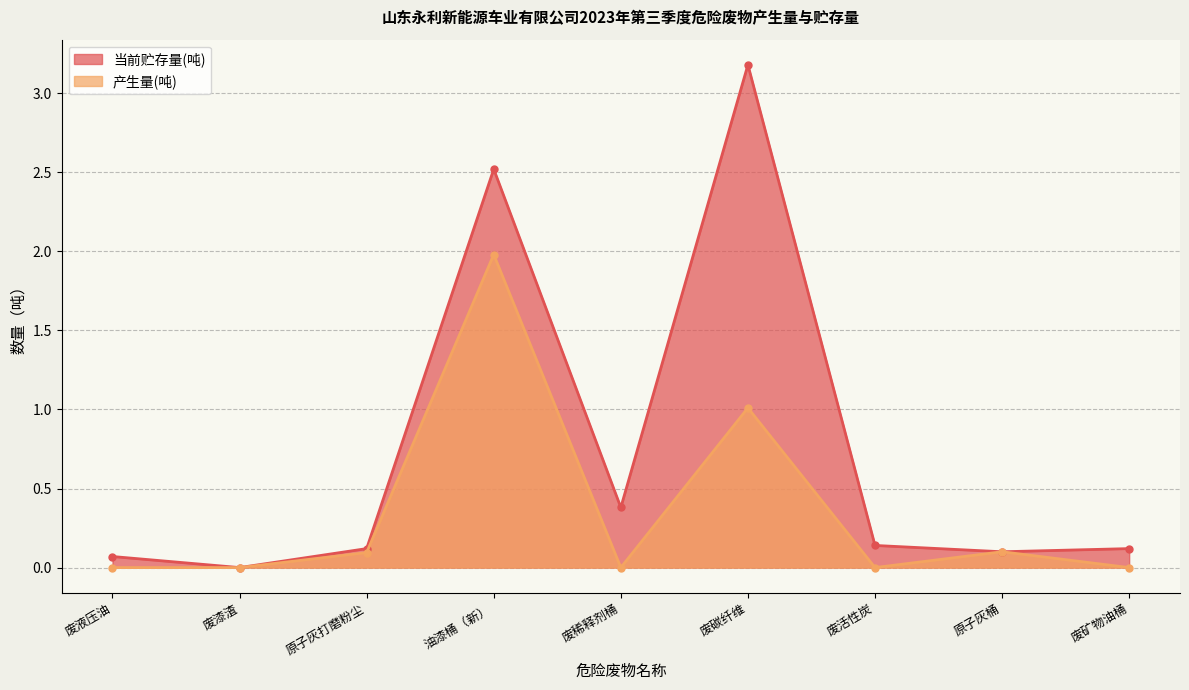

What is the sum of the 当前贮存量(吨) values at 油漆桶（新） and 废矿物油桶?

2.6